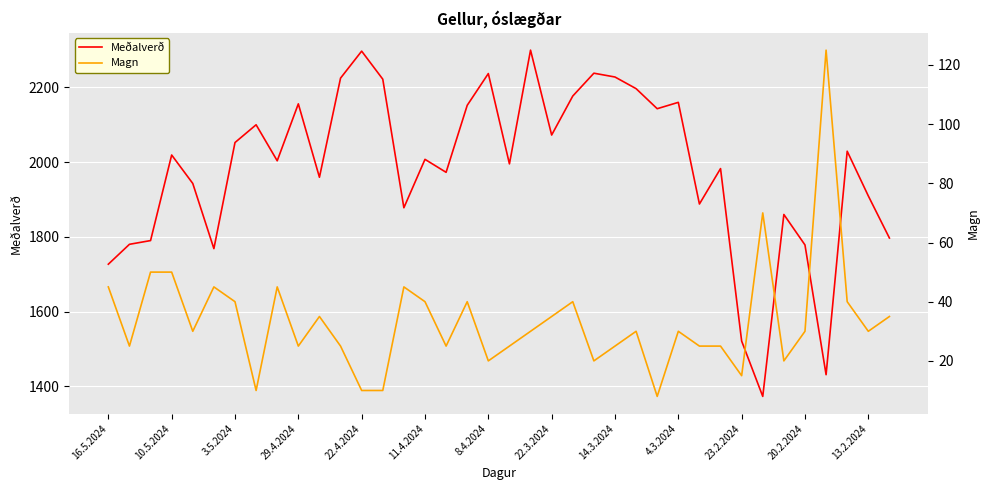

At how many categories does at least one series exceed 1482?

36